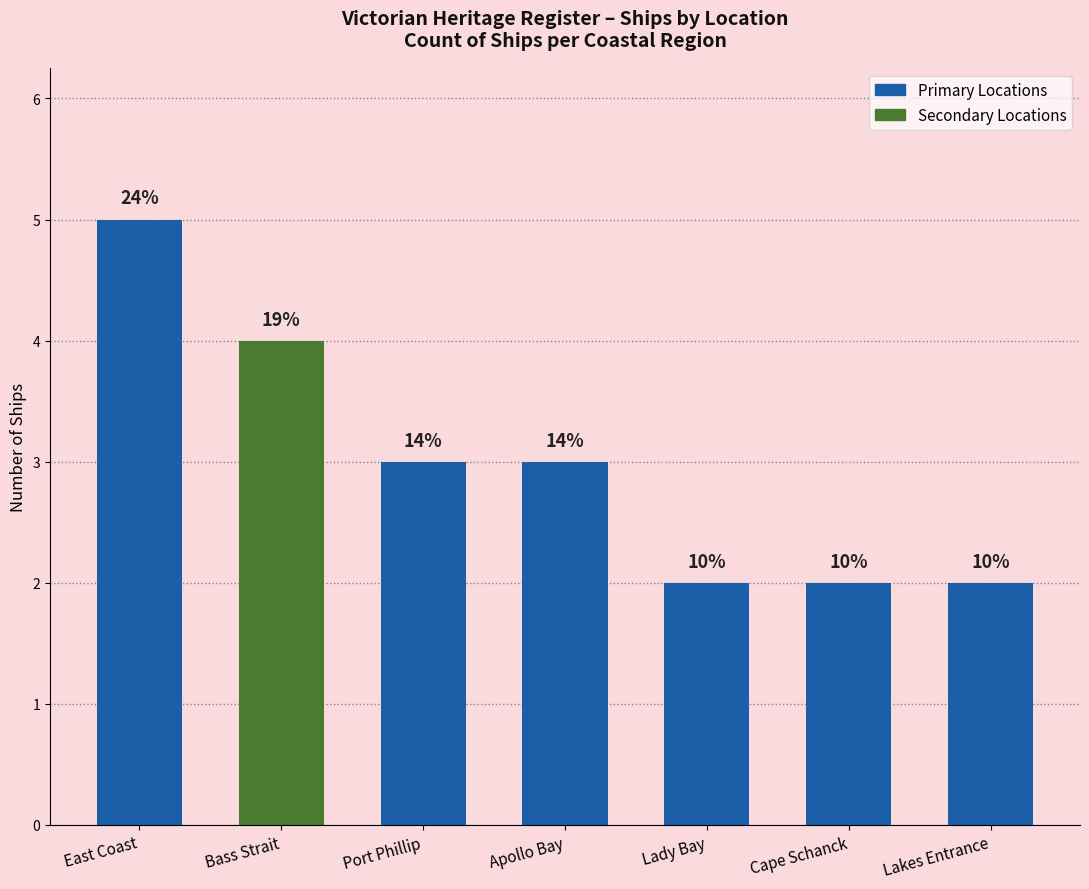

What is the difference between the maximum and second lowest values?

3